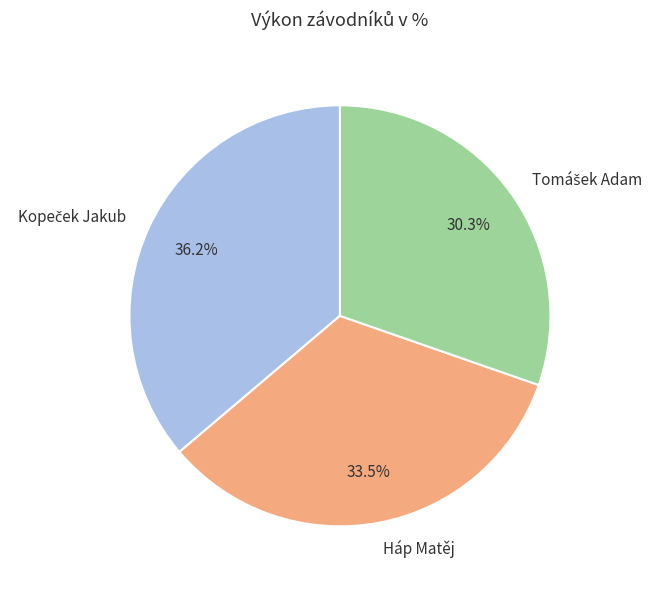

How much of the chart is everything except Háp Matěj?

66.5%